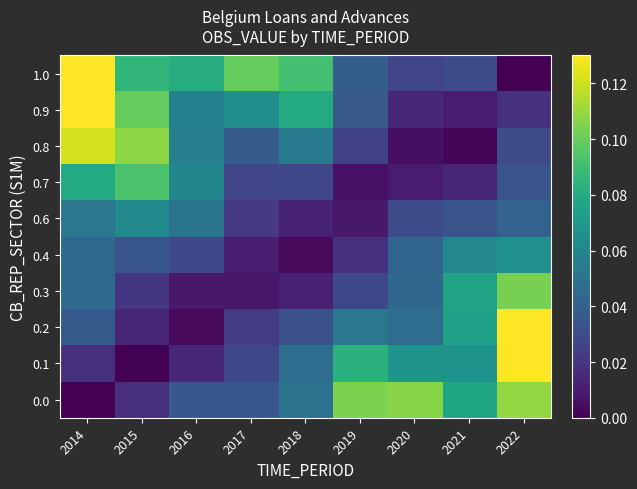

What is the total value across all series at 2016?

0.4